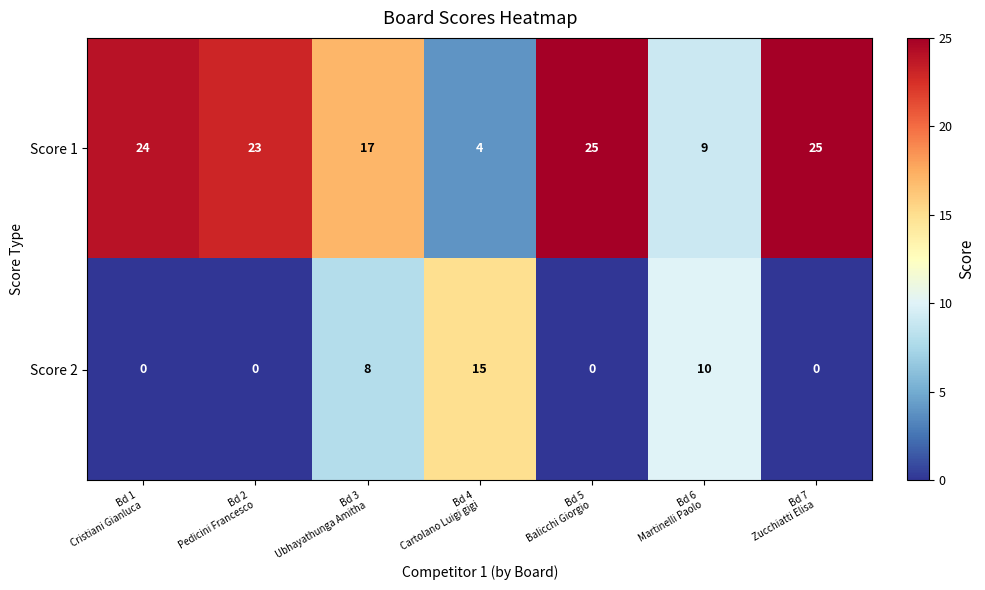

What is the difference between the highest and lowest values at Bd 7
Zucchiatti Elisa?

25